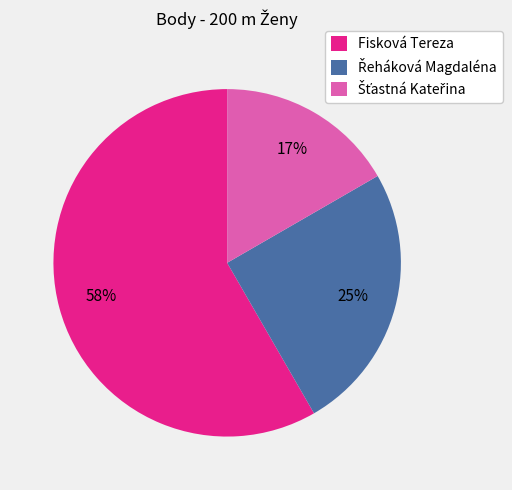

To the nearest percent, what is the average slice percentage?

33%